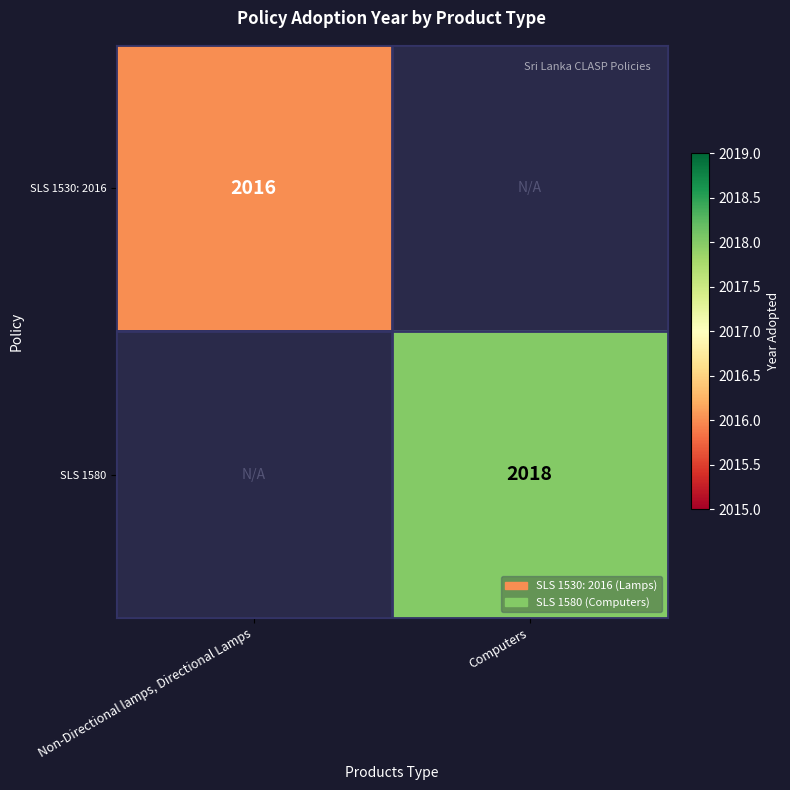

The value of SLS 1530: 2016 at Non-Directional lamps, Directional Lamps is 2801. True or false?

False